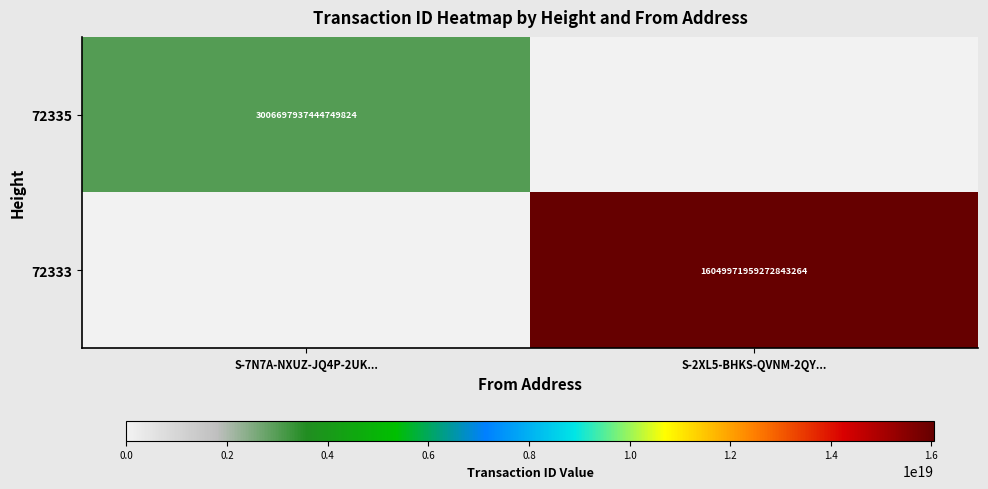

The value of 72335 at S-7N7A-NXUZ-JQ4P-2UK... is 3006697937444749824. True or false?

True